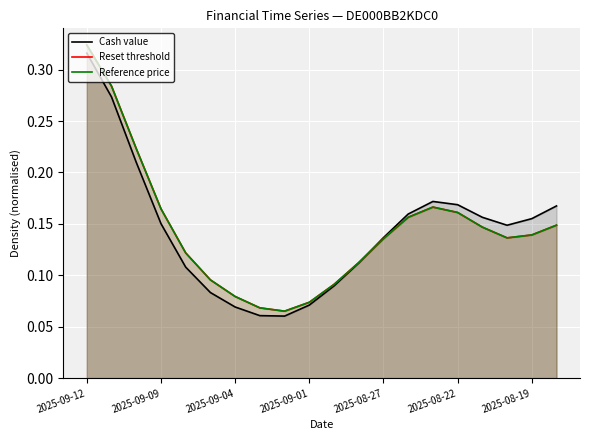

At how many categories does at least one series exceed 0?

20